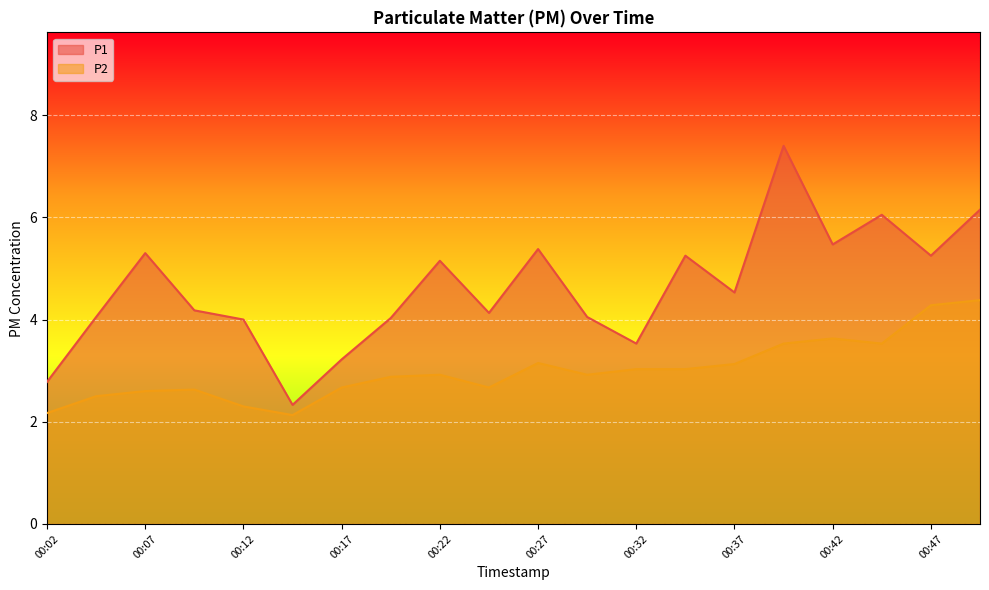

What is the value of the P2 point at the 1st from the left?

2.2